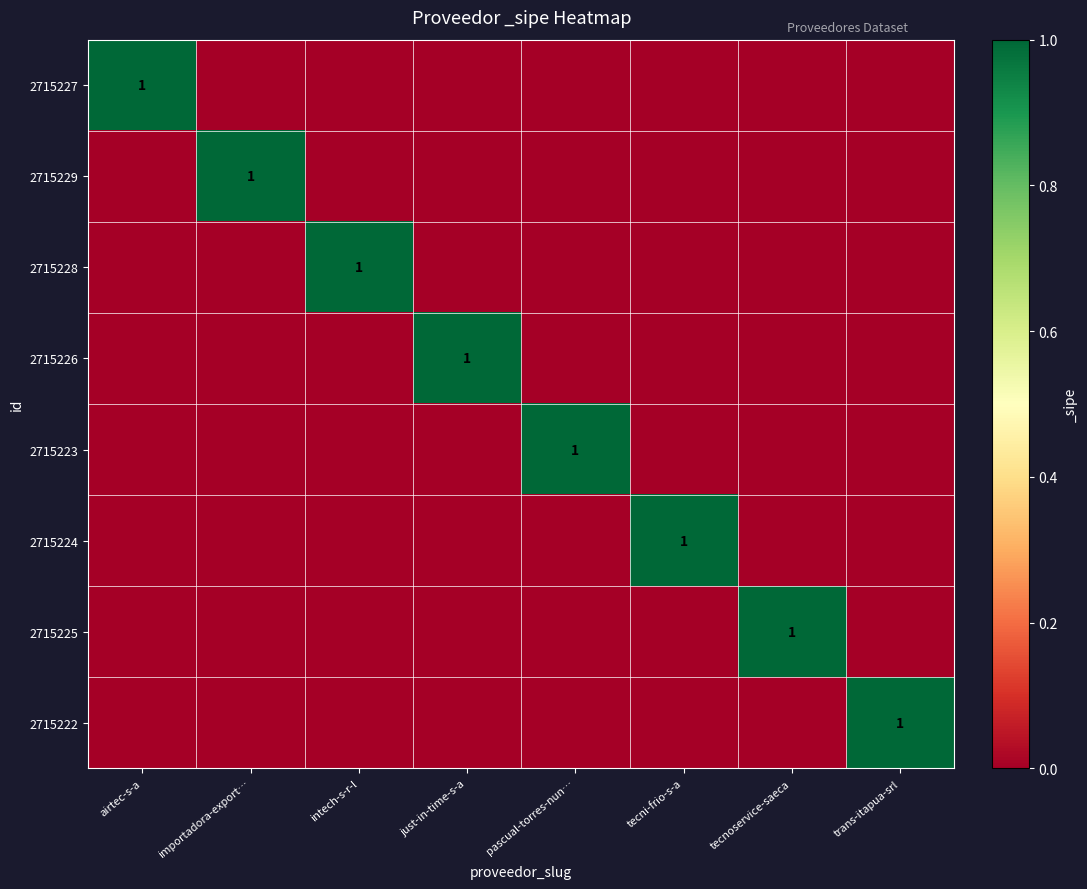

The 2715227 series shows 2 at airtec-s-a. True or false?

False